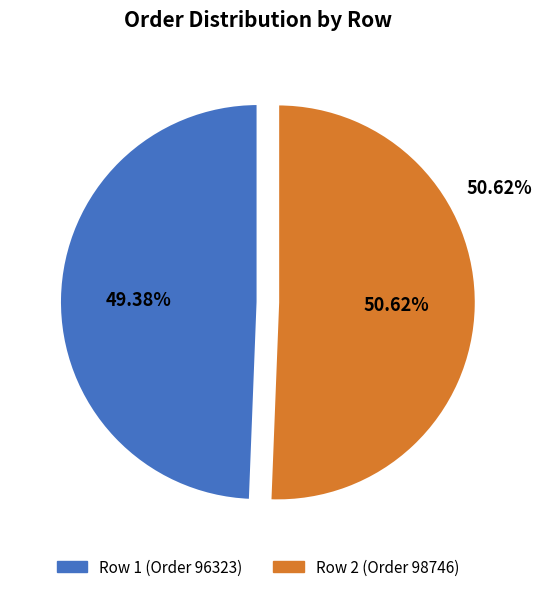

The 1 slice represents 61% of the pie. True or false?

False